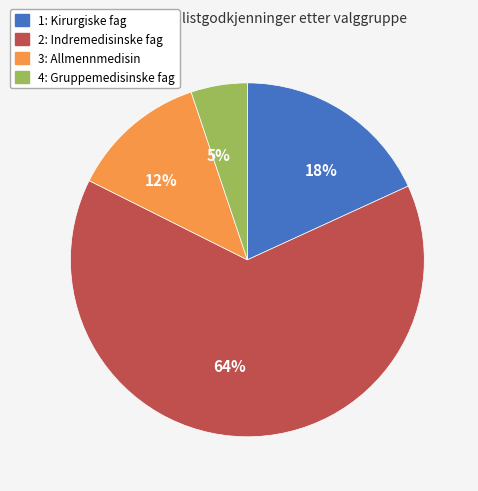

What is the smallest slice in the pie chart?

5%